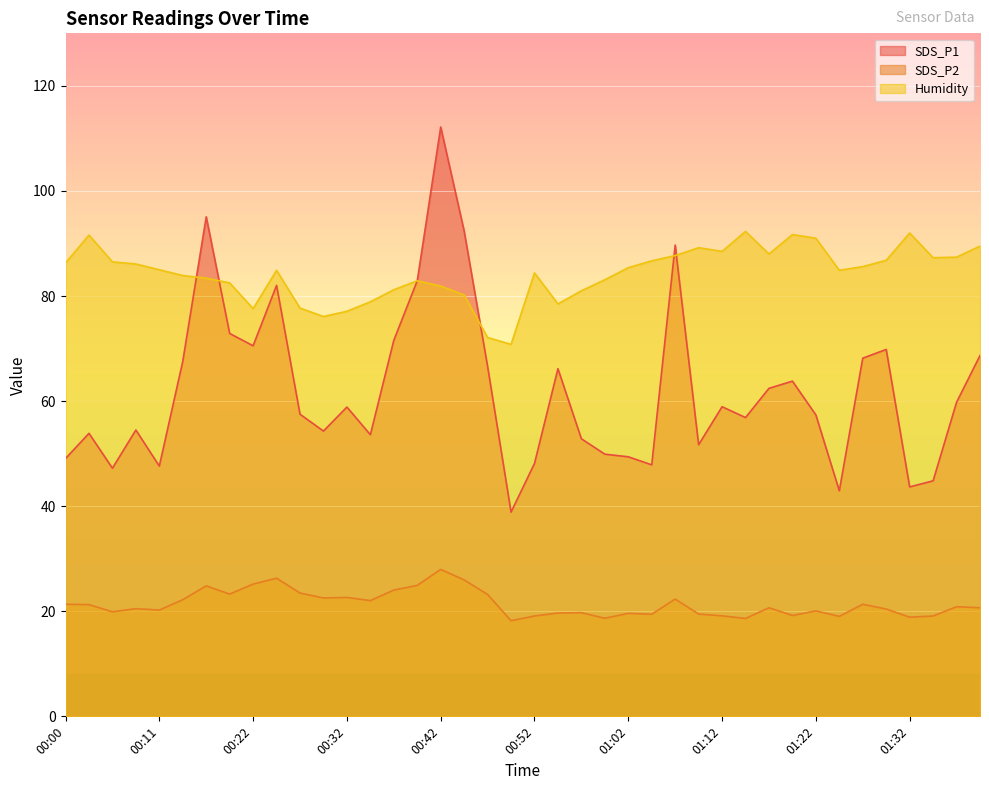

Where does the SDS_P2 series first go above 20?

00:00